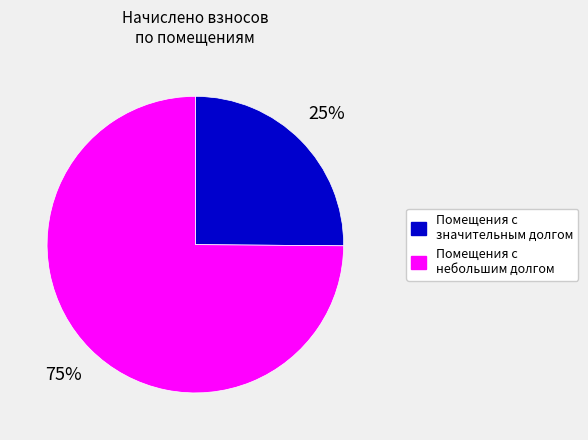

The Помещения с небольшим долгом slice represents 85% of the pie. True or false?

False